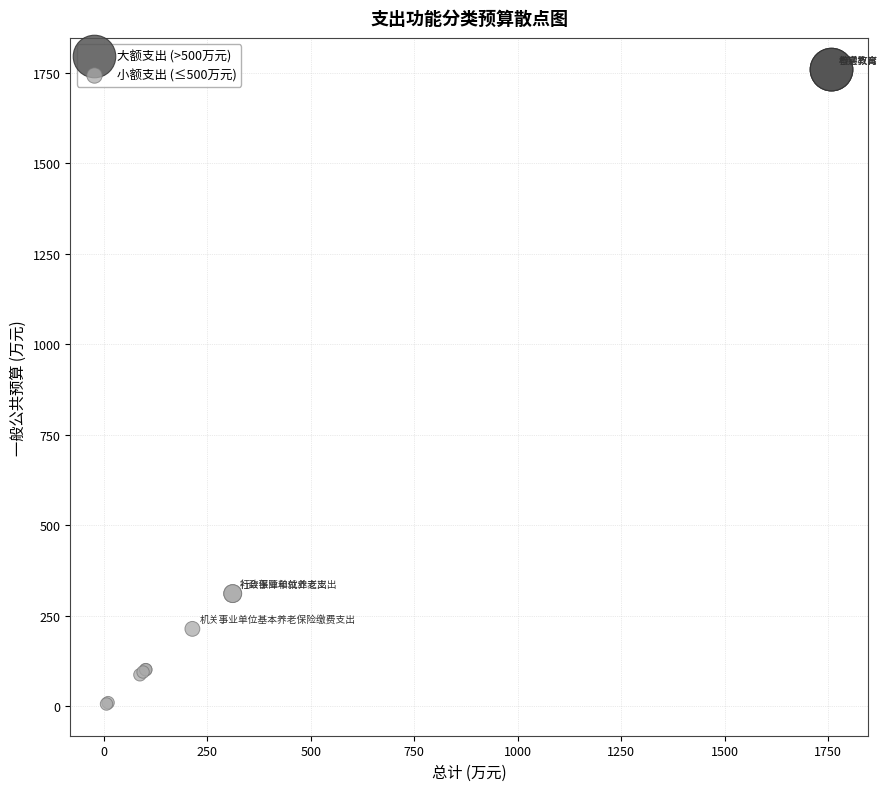

Which series reaches the maximum Y coordinate?

大额支出 (>500万元)